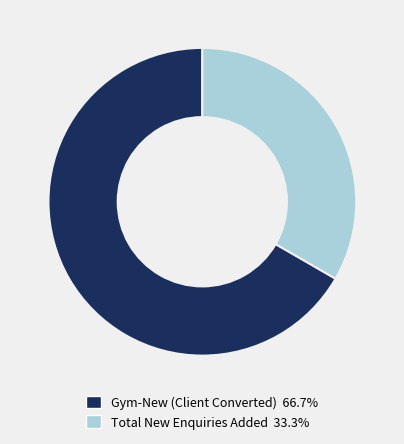

What is the largest slice in the pie chart?

Gym-New (Client Converted)